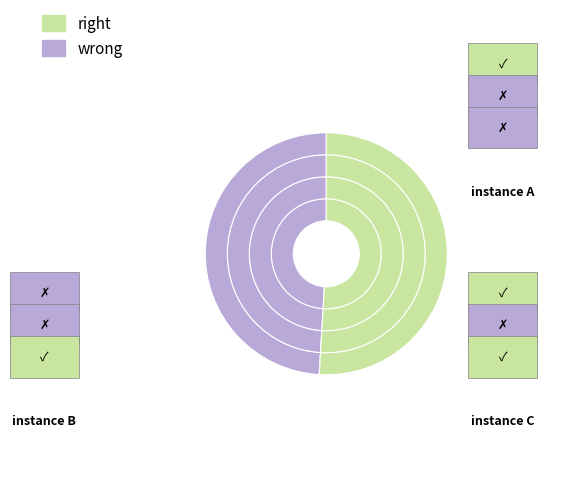

Is 2003 the majority of the pie?

No